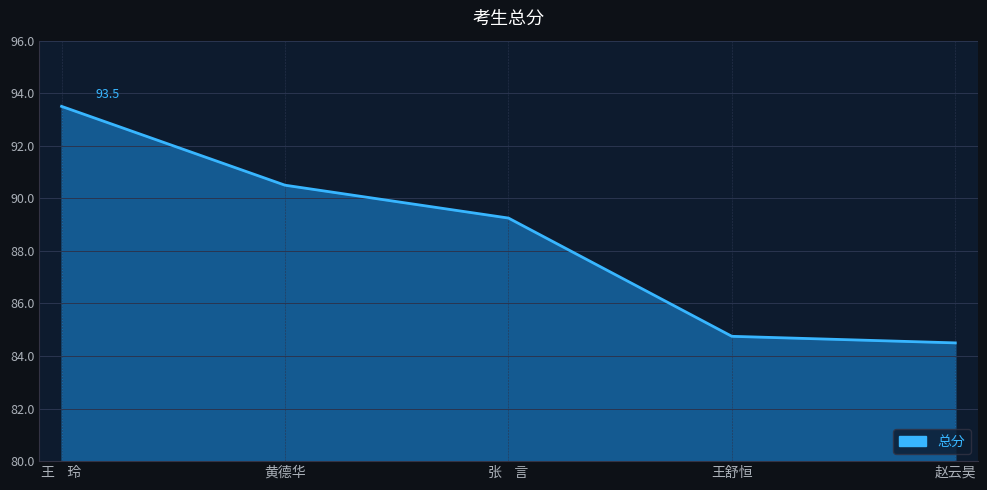

Which category has the lowest value across all series?

赵云昊